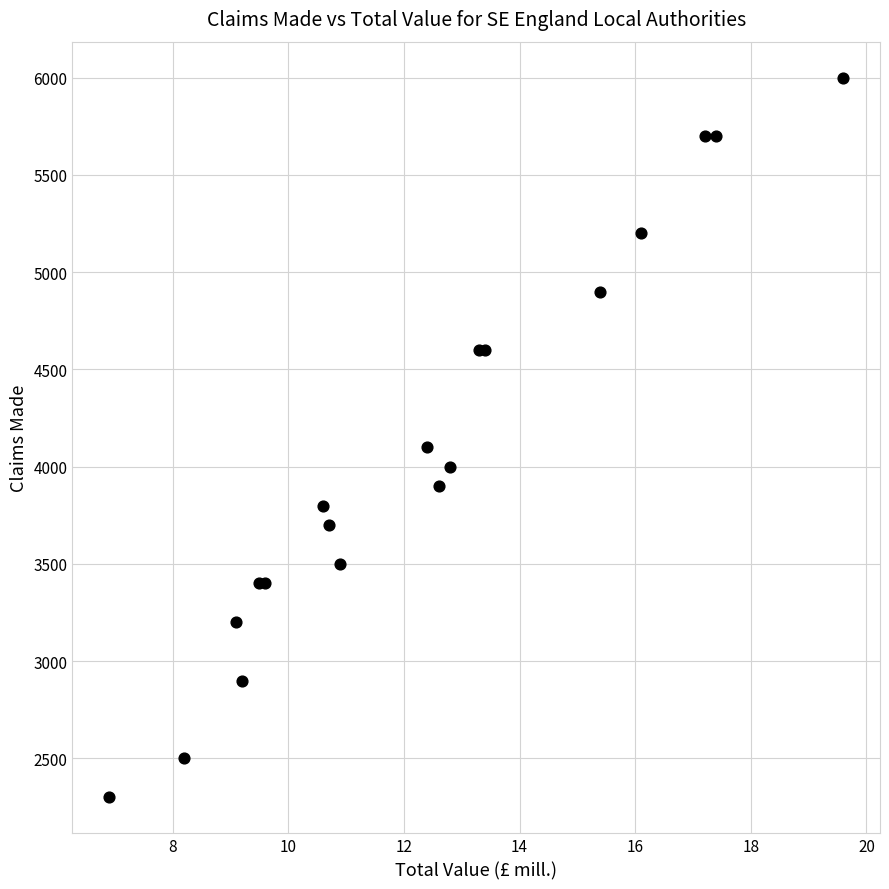

What Y value in the scatter plot is closest to 4150?

4100